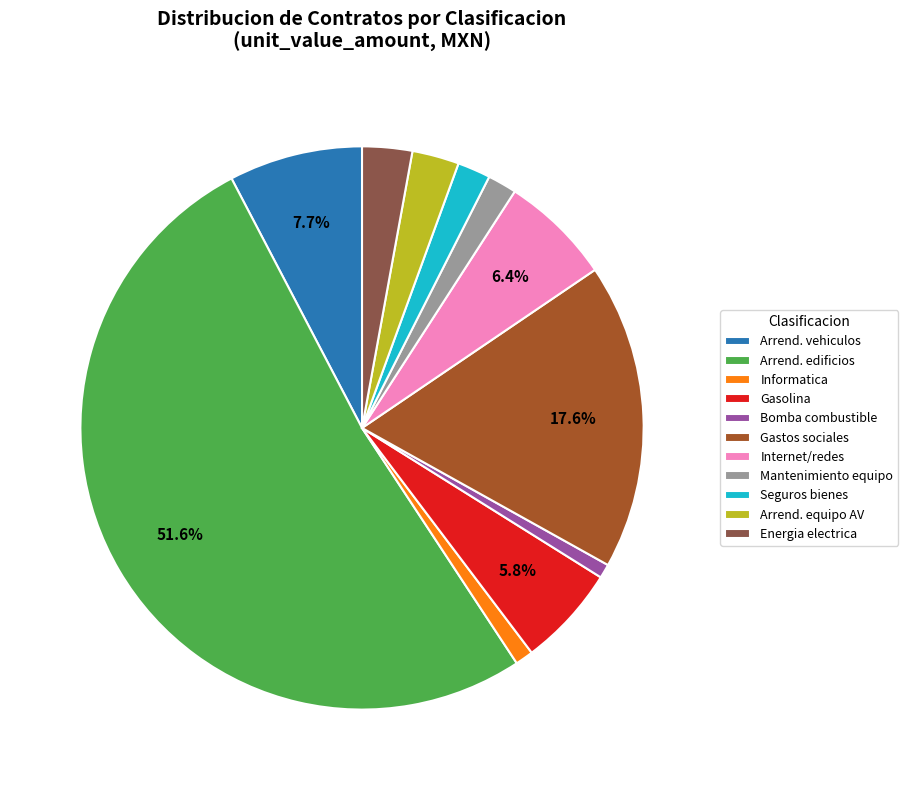

Does any single category account for the majority?

Yes